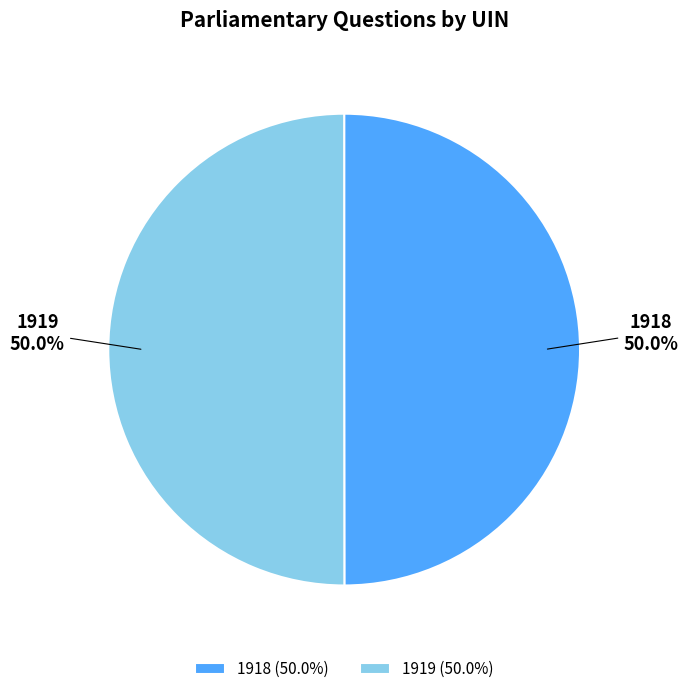

How much of the chart is everything except 1918?

50.0%